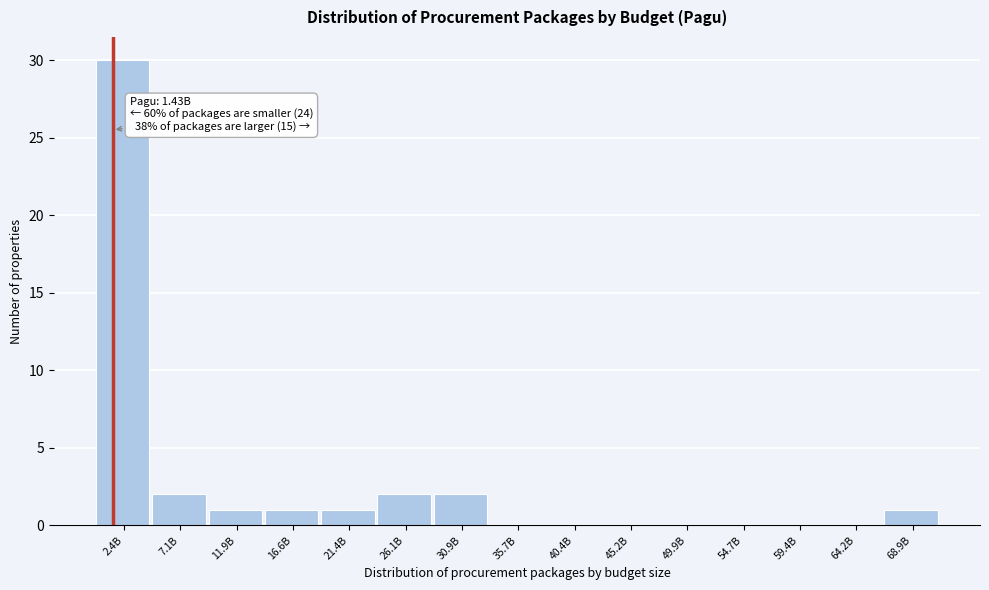

Reading left to right, transcribe all the data shown in this chart.

2.4B=30	7.1B=2	11.9B=1	16.6B=1	21.4B=1	26.1B=2	30.9B=2	35.7B=0	40.4B=0	45.2B=0	49.9B=0	54.7B=0	59.4B=0	64.2B=0	68.9B=1